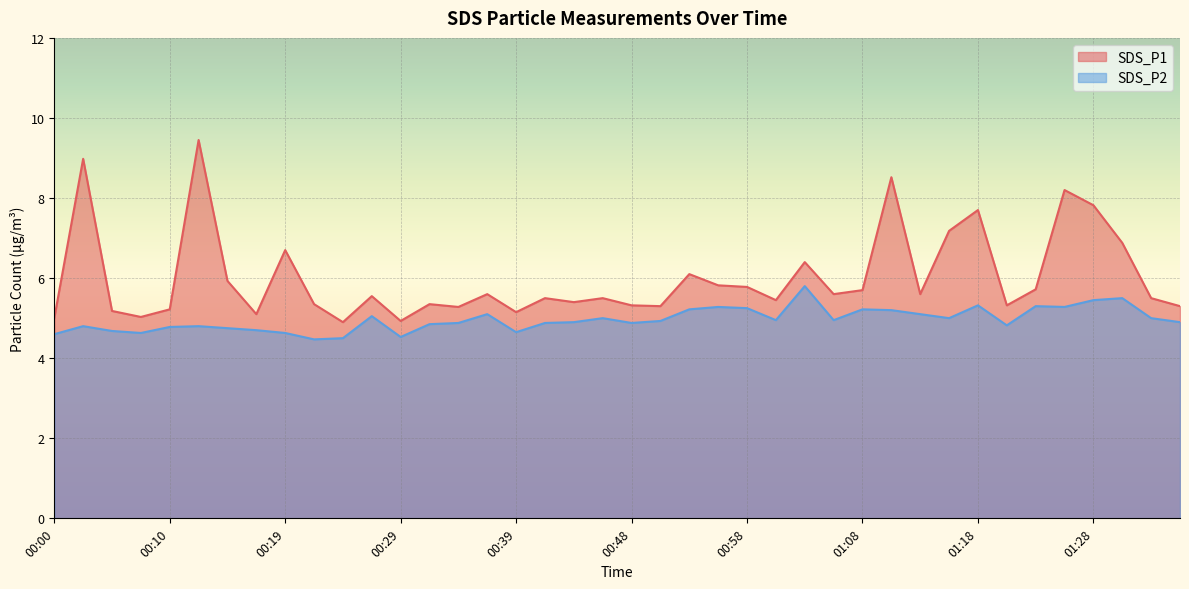

What is the value of the SDS_P1 point at the 34th from the left?

5.3